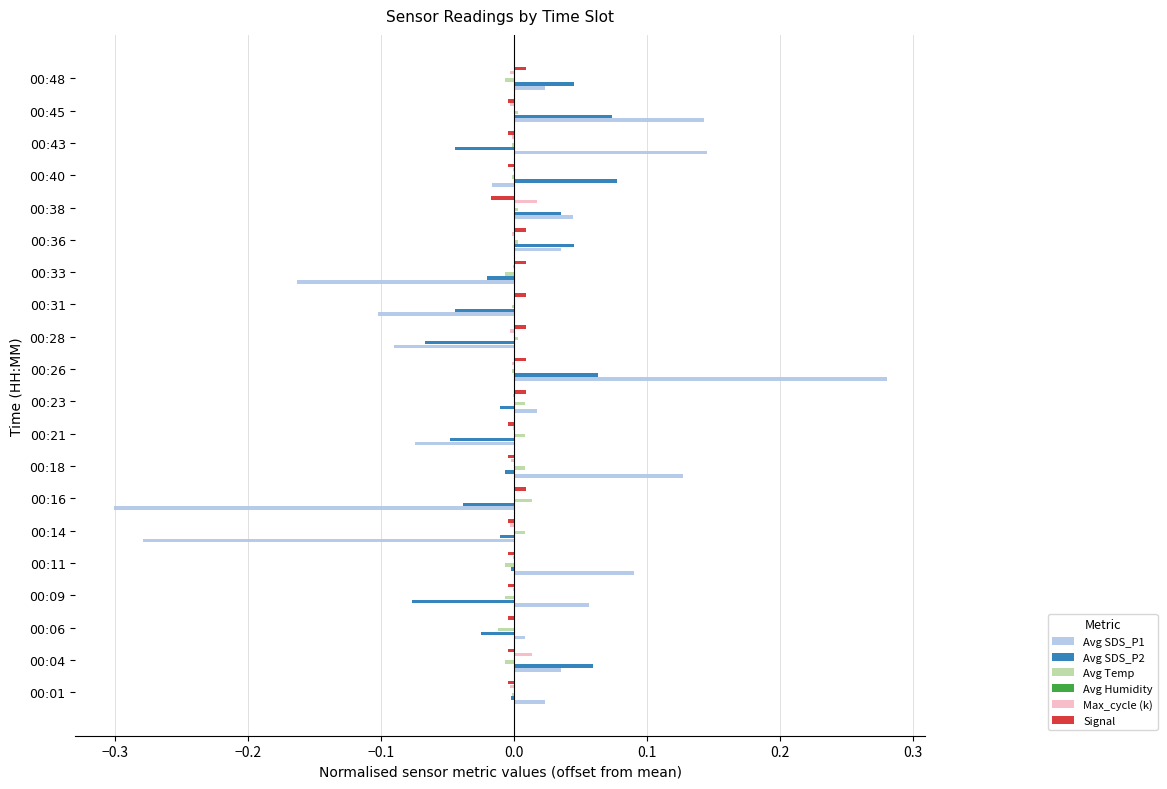

At which category is the sum across all series the highest?

00:26